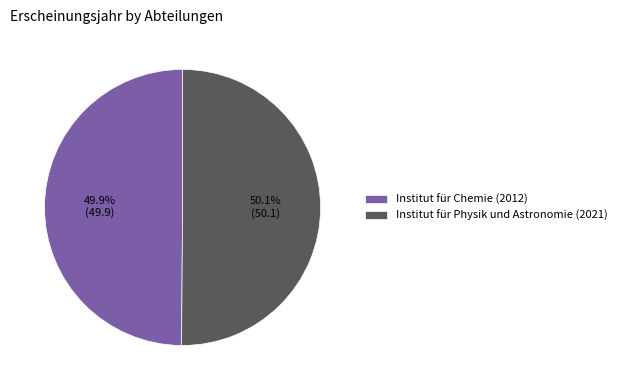

Does any single category account for the majority?

Yes